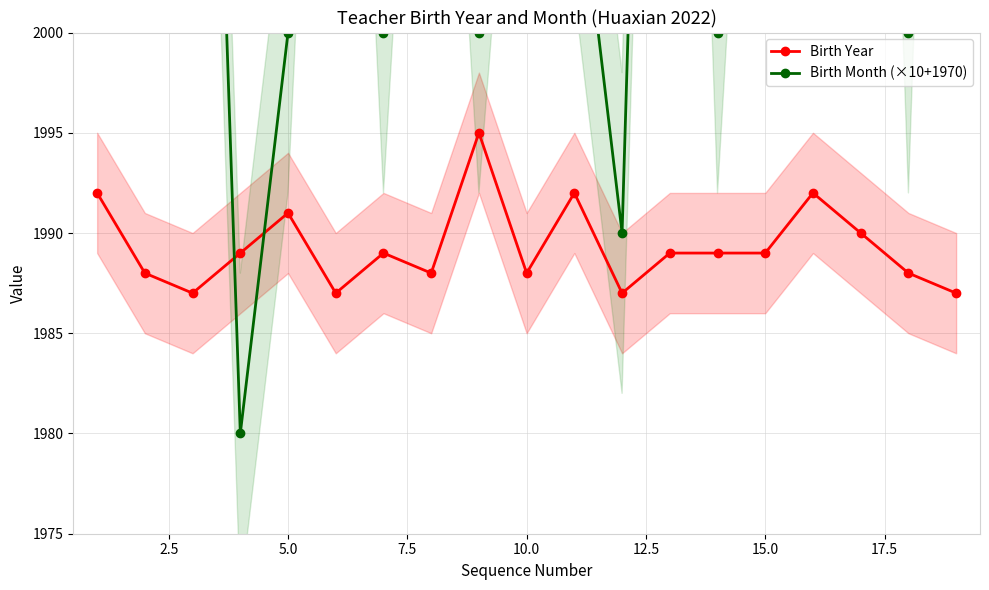

How many data points in Birth Month (×10+1970) are less than 2030?

9